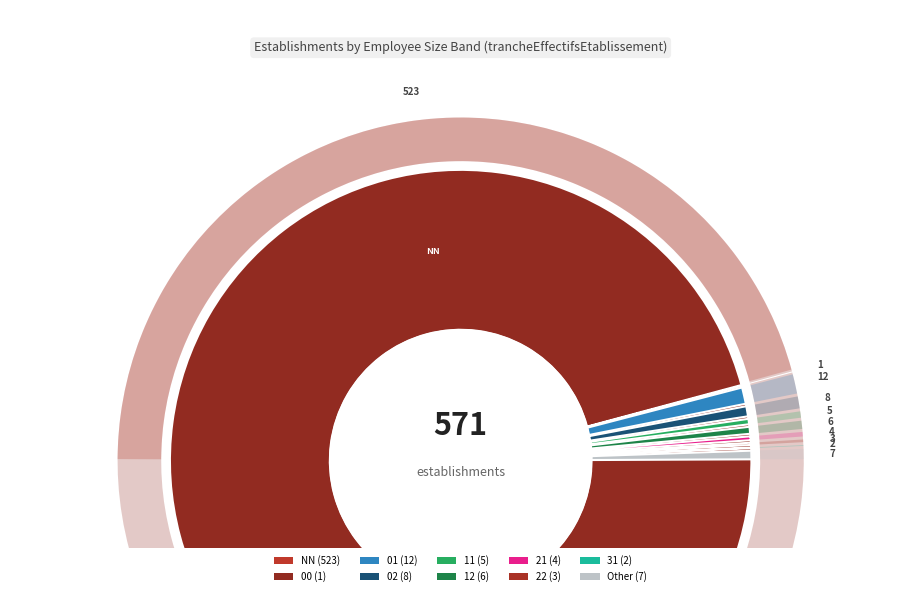

Count the number of slices in the pie.

10